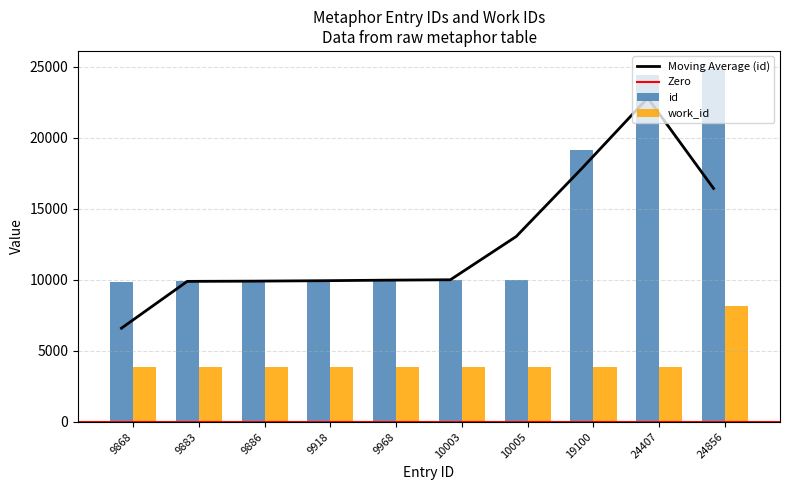

The value of id at 9883 is 16882. True or false?

False